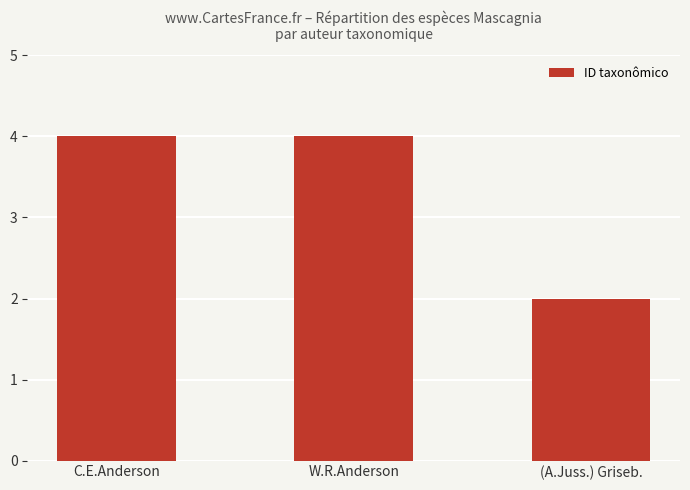

What is the label of the 3rd bar from the left?

(A.Juss.) Griseb.